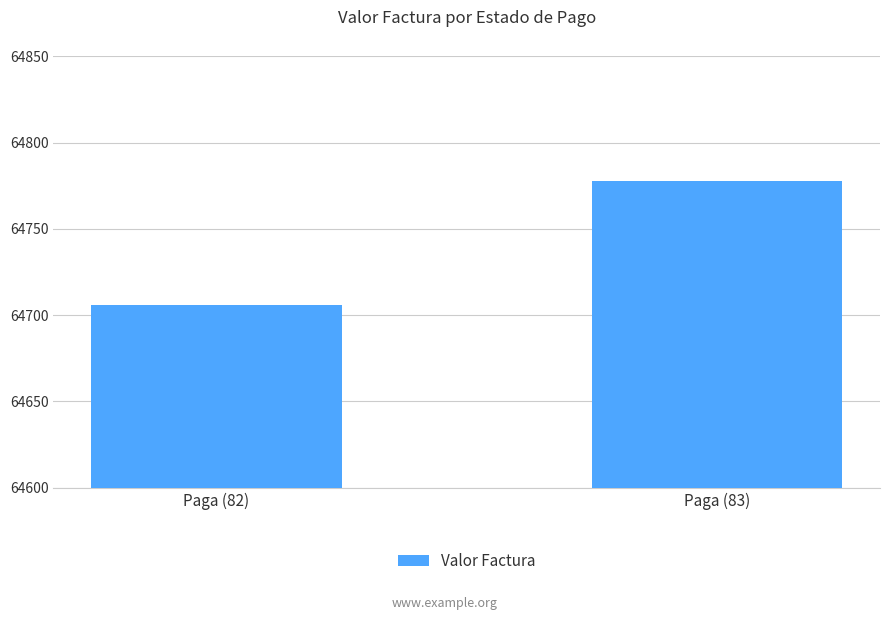

How many data points are above 64777?

1